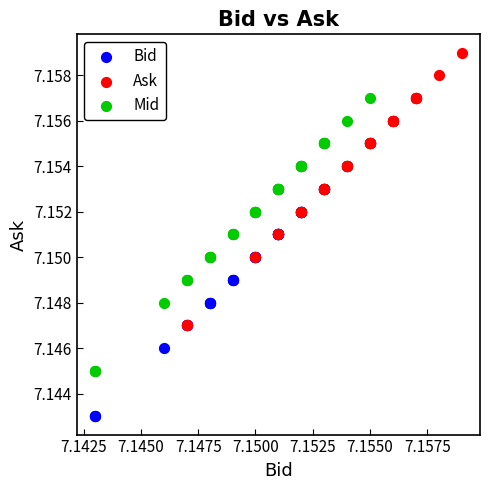

Which series contains the highest Y value?

Ask